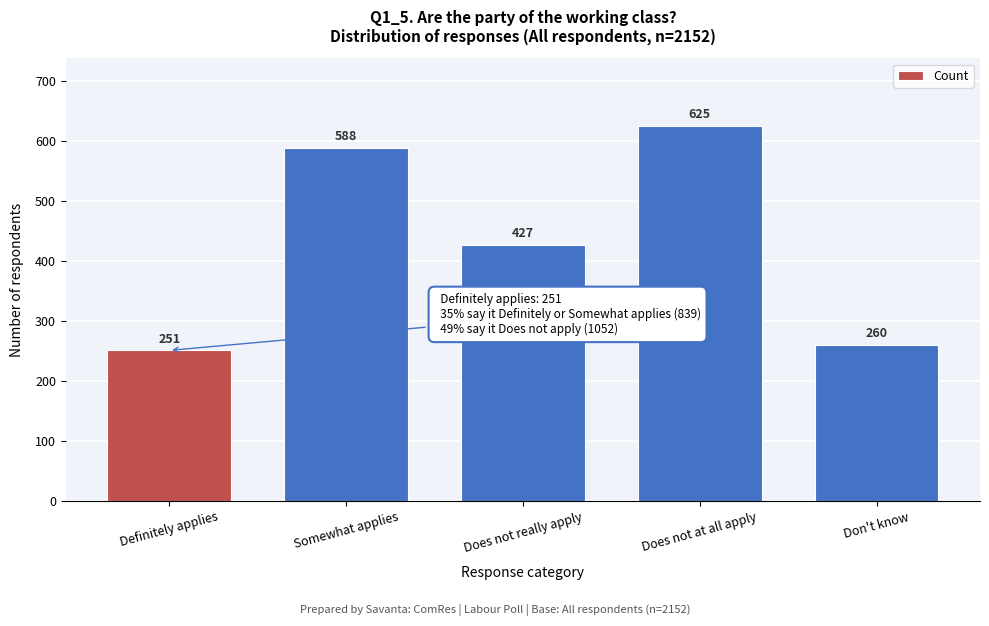

Reading right to left, what are all the values shown in this chart?

260	625	427	588	251